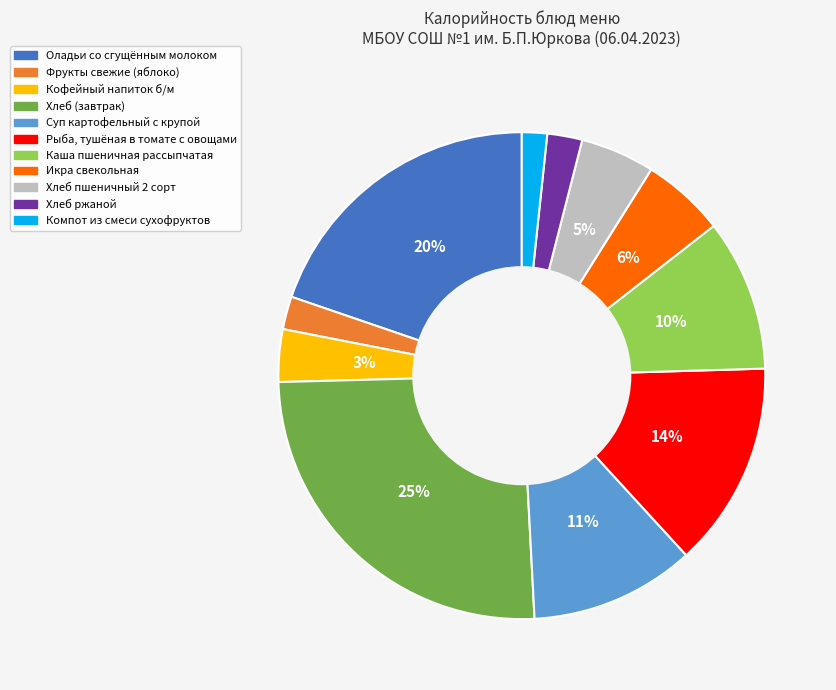

To the nearest percent, what is the combined percentage of Рыба, тушёная в томате с овощами and Кофейный напиток б/м?

17%